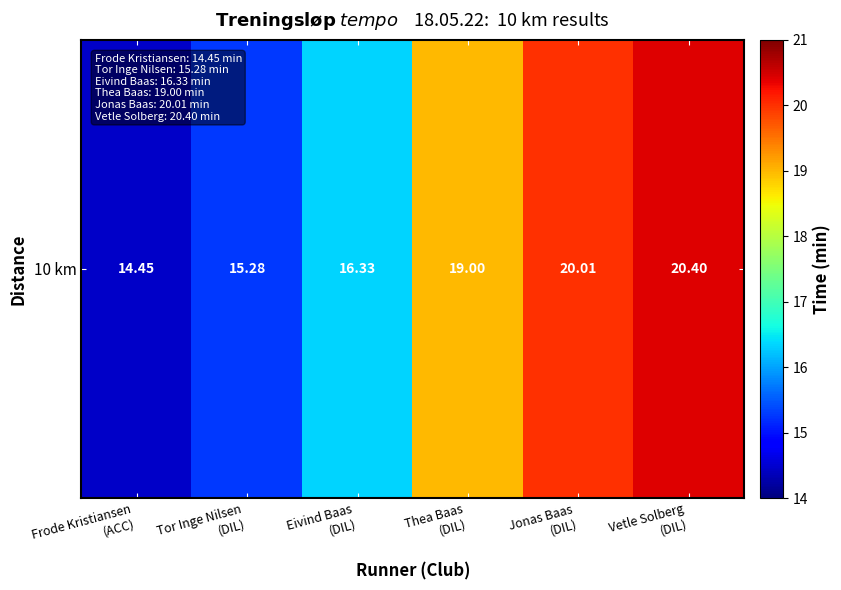

What is the difference between the second highest and minimum values?

5.6